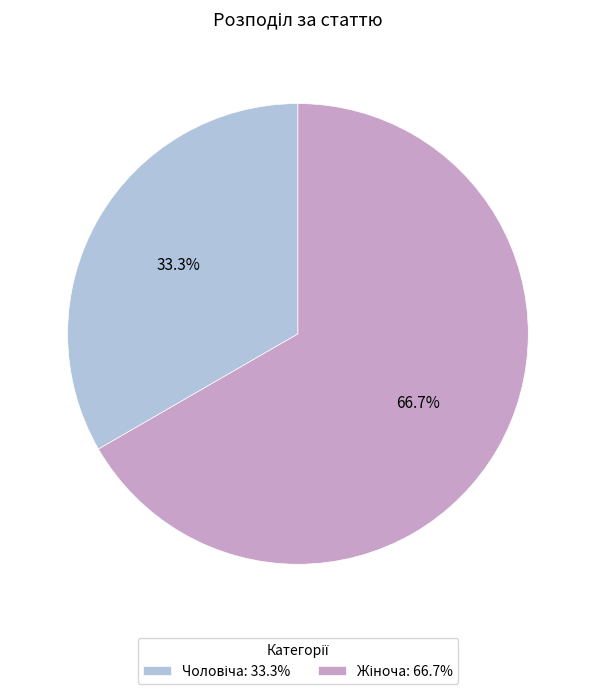

Is there any slice that represents more than half of the pie?

Yes